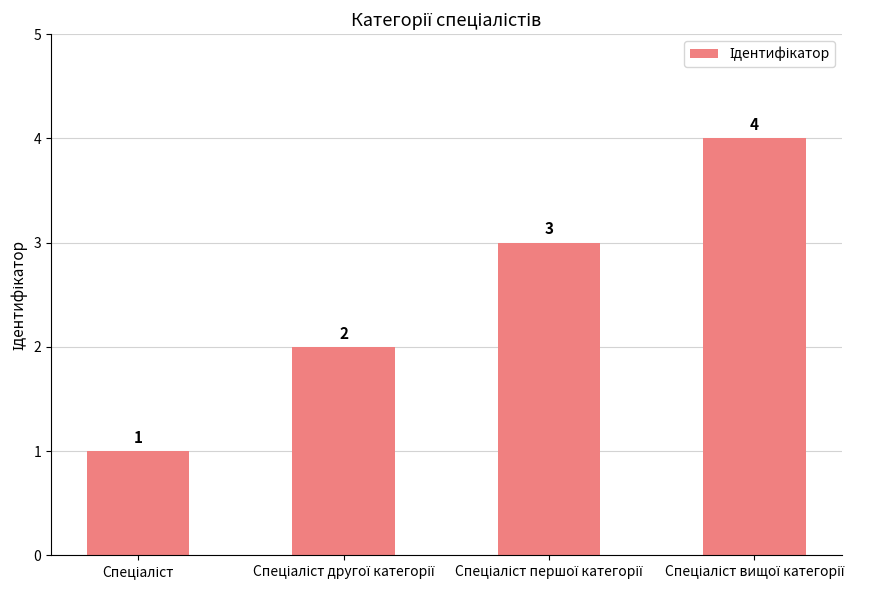

Reading left to right, extract all data points from this chart.

1	2	3	4